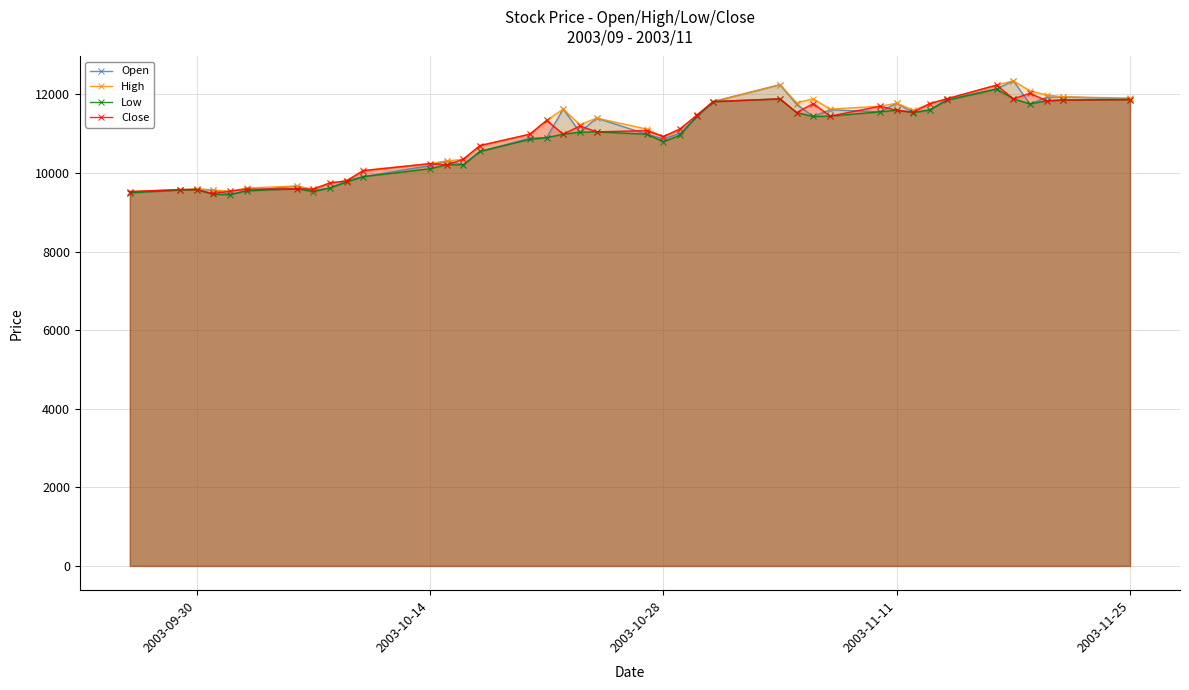

What is the maximum value shown in the chart?

12350